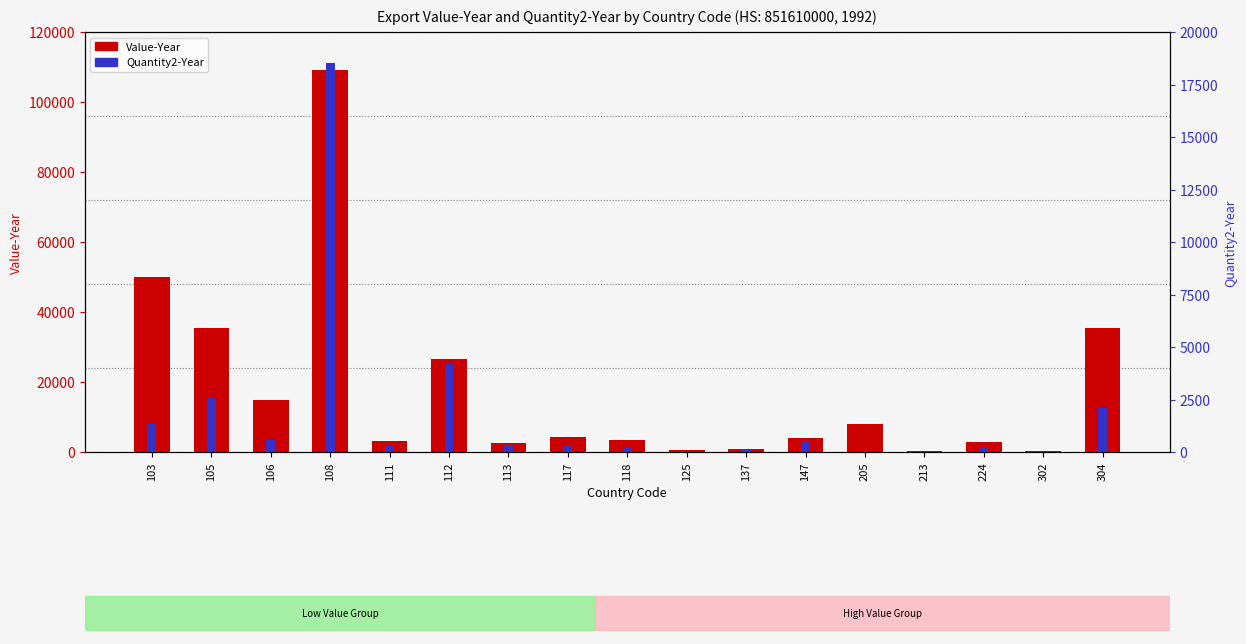

What is the spread (max minus min) of values at 213?

214